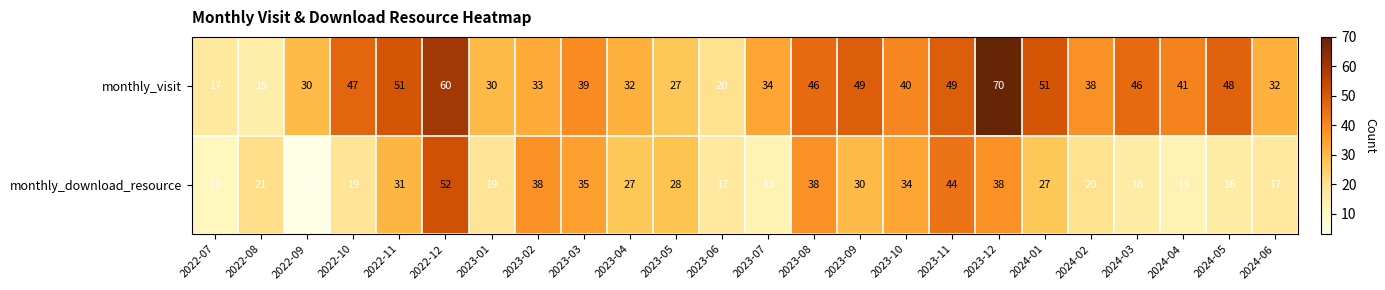

What is the difference between the monthly_download_resource values at 2024-01 and 2023-11?

17